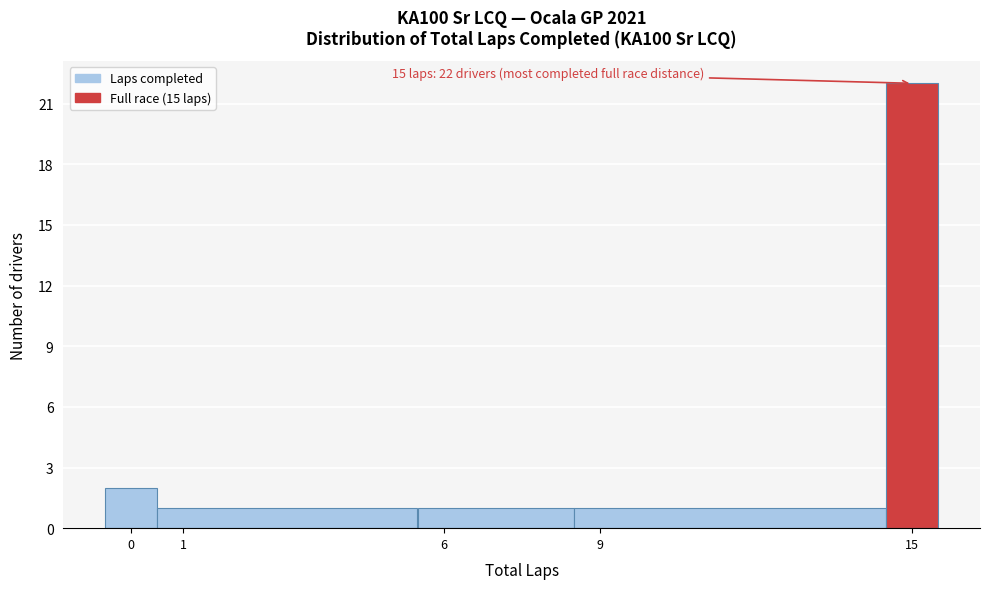

Which range on the x-axis has the tallest bar?

14.5 to 15.5